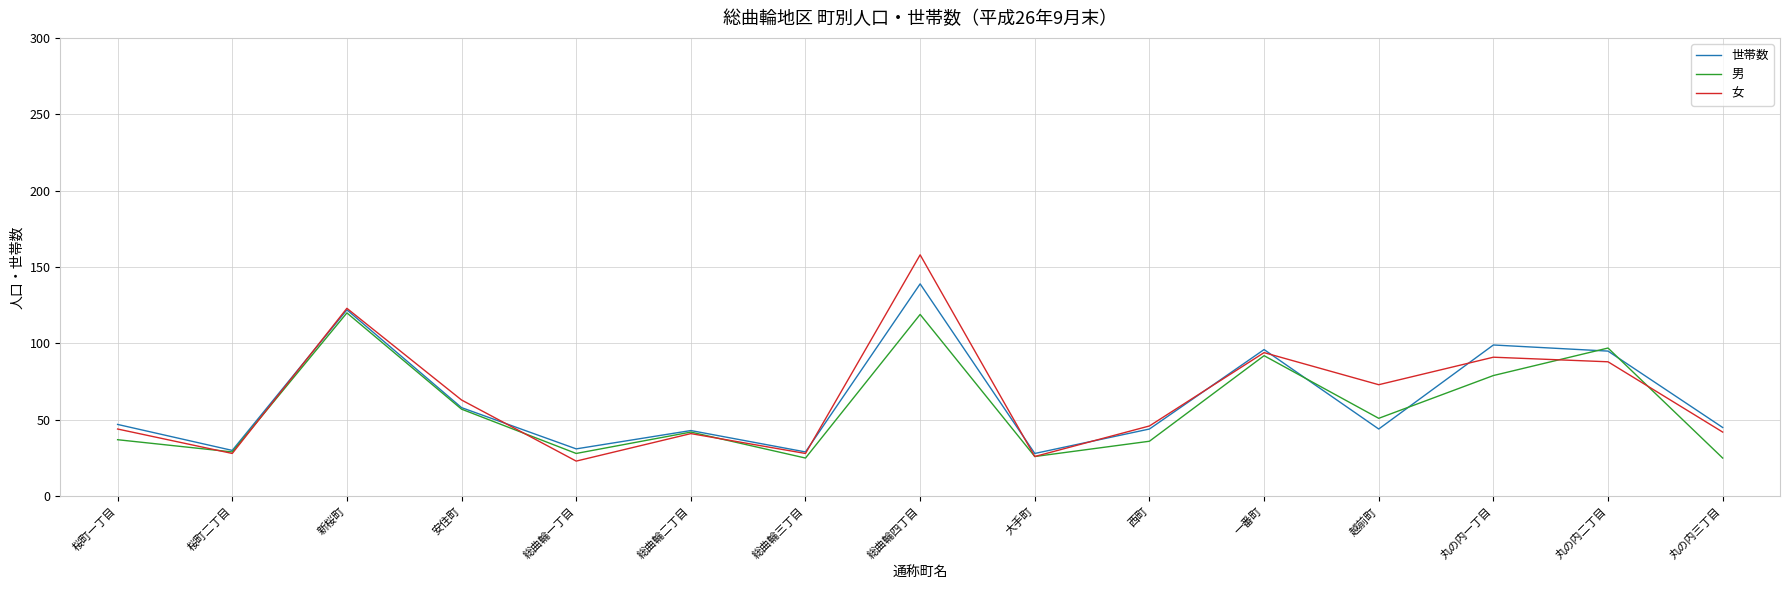

True or false: 女 and 男 intersect in this chart.

True